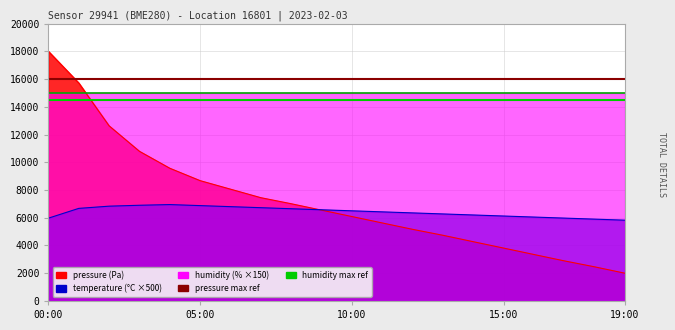

What position from the right is 16:00?

4